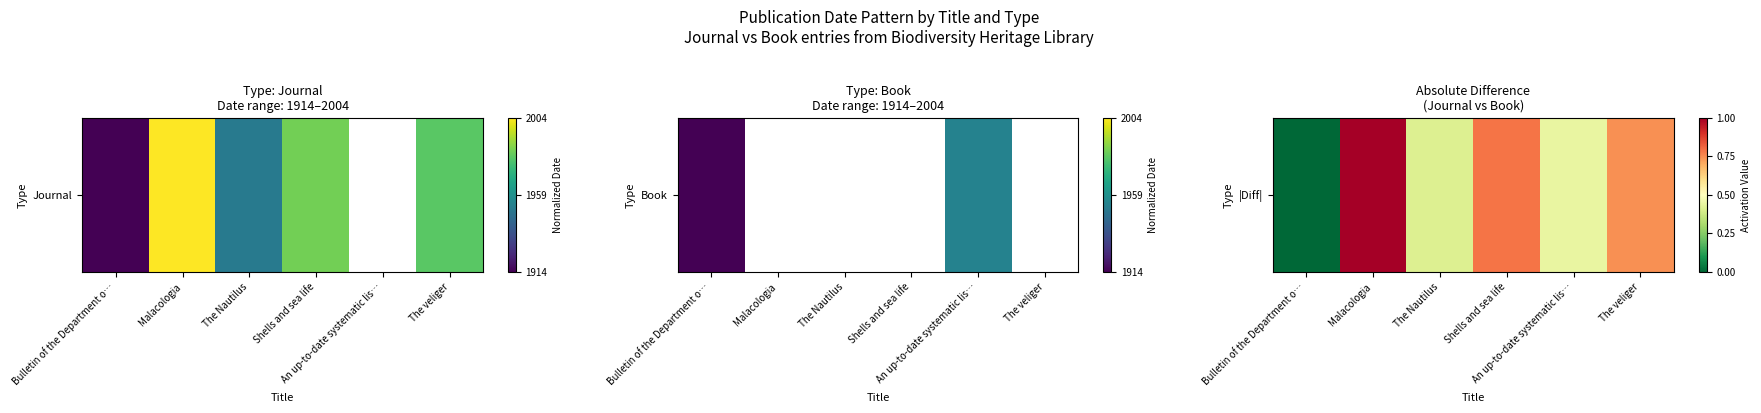

What is the difference between the second highest and second lowest values?

0.4